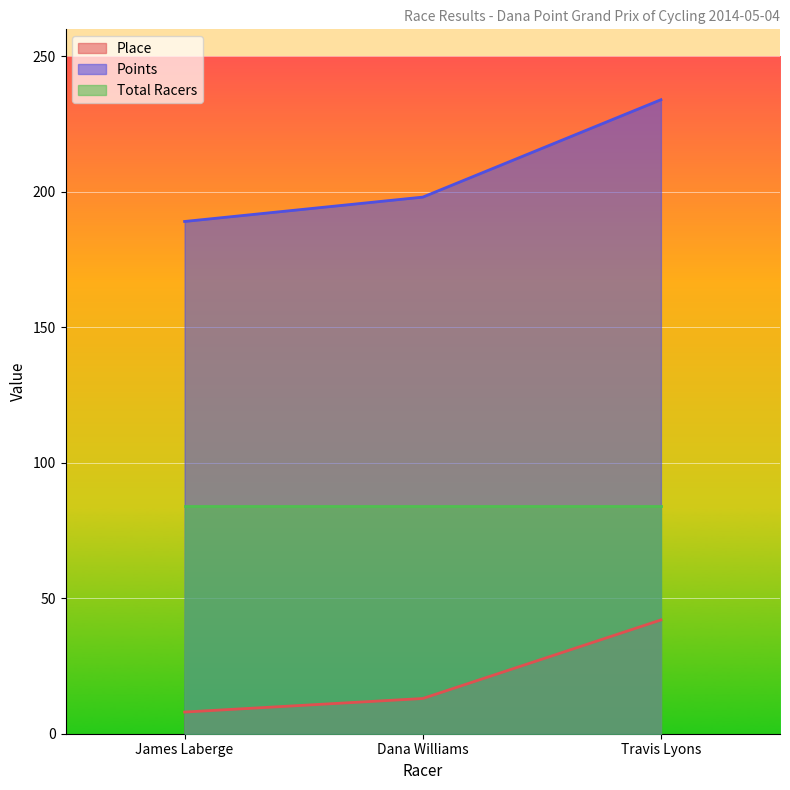

At how many categories does at least one series exceed 161?

3